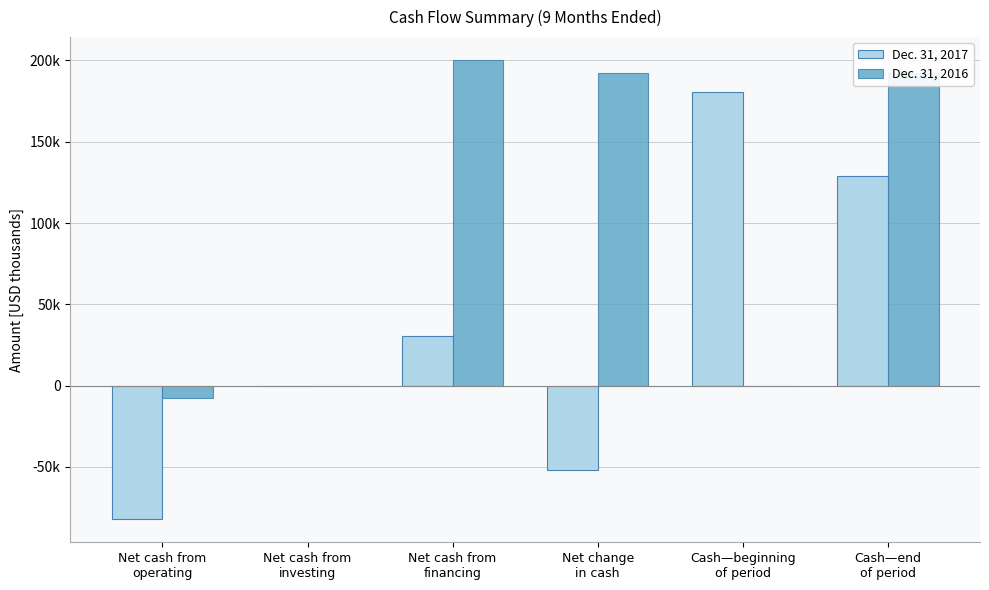

What are all the series names shown in the legend?

Dec. 31, 2017, Dec. 31, 2016